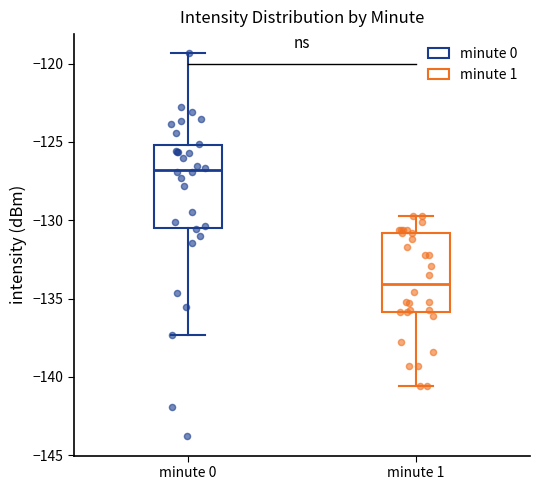

Reading left to right, read every box against the y-axis: the position of its median line, the range the box covers, and the ends of its whiskers. The values are not printed on the chart, so give them approximately, as read against the axis.

minute 0: median -127.0, box -130.5 to -125.0, whiskers -137.5 to -119.5
minute 1: median -134.0, box -136.0 to -131.0, whiskers -140.5 to -129.5